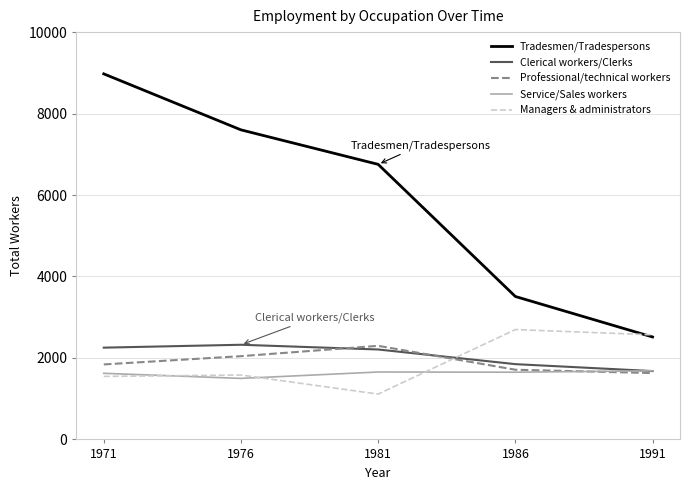

List the labels in order of Tradesmen/Tradespersons value, smallest first.

1991, 1986, 1981, 1976, 1971